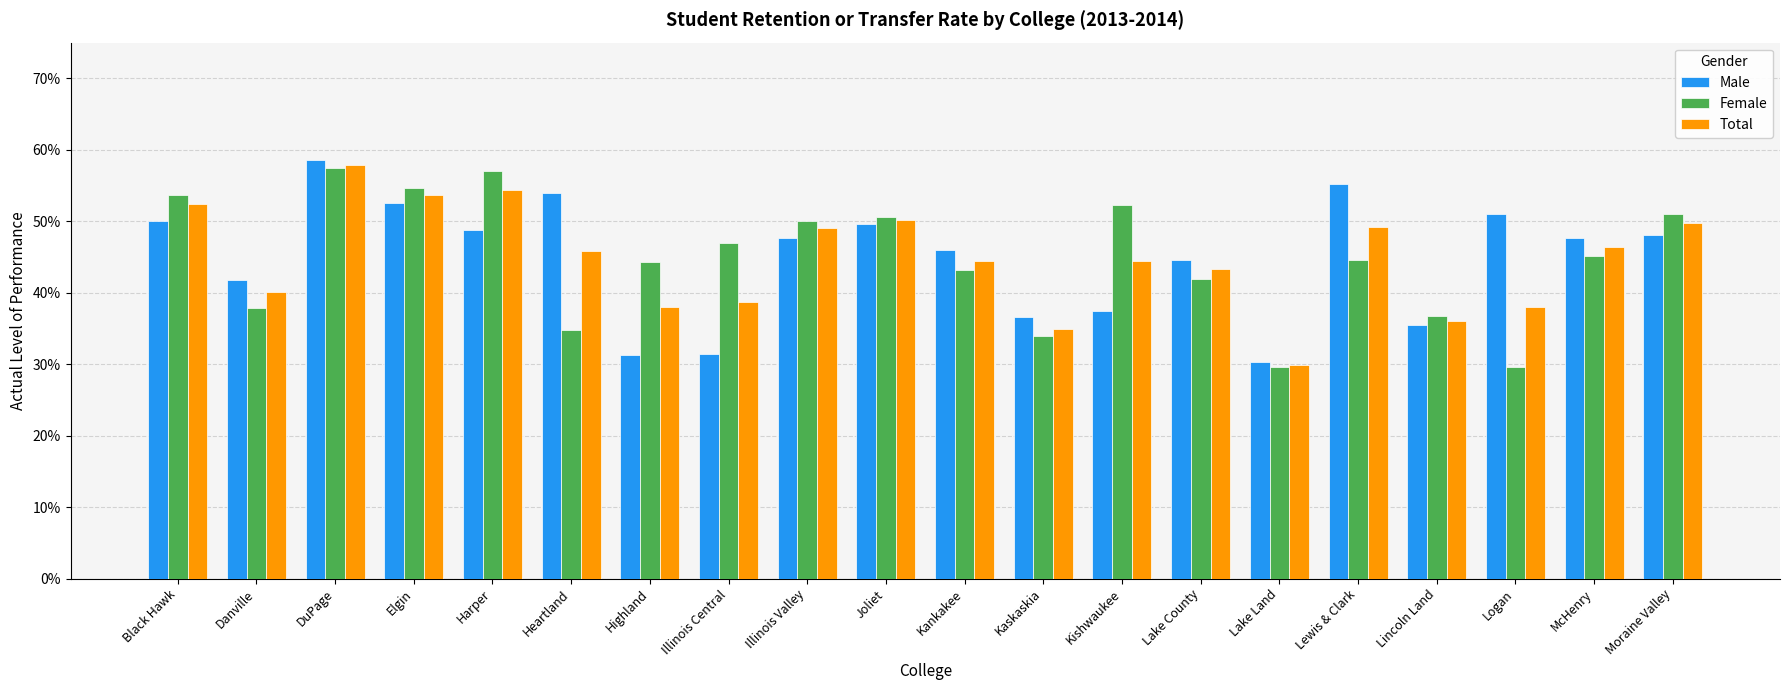

Does the chart contain stacked bars?

No